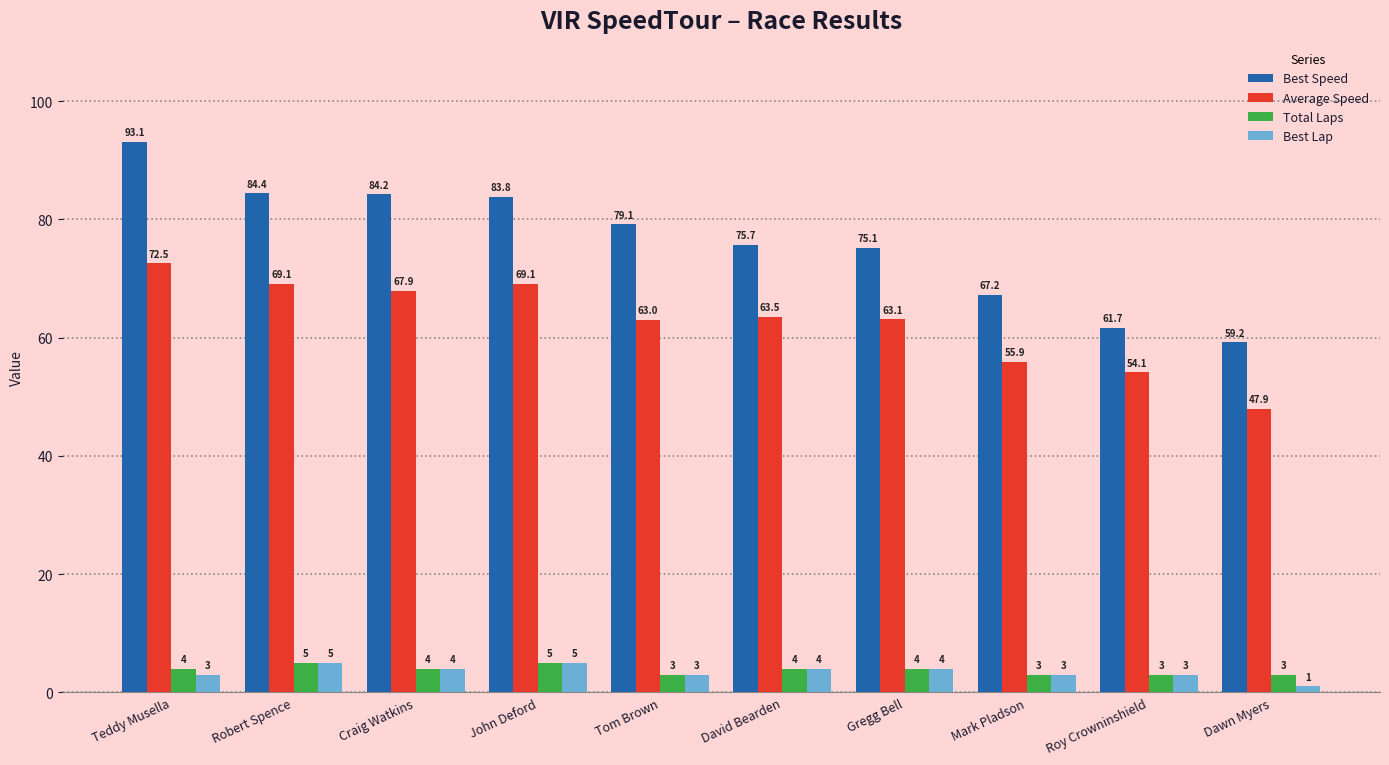

Rank the series at Teddy Musella from lowest to highest value.

Best Lap, Total Laps, Average Speed, Best Speed